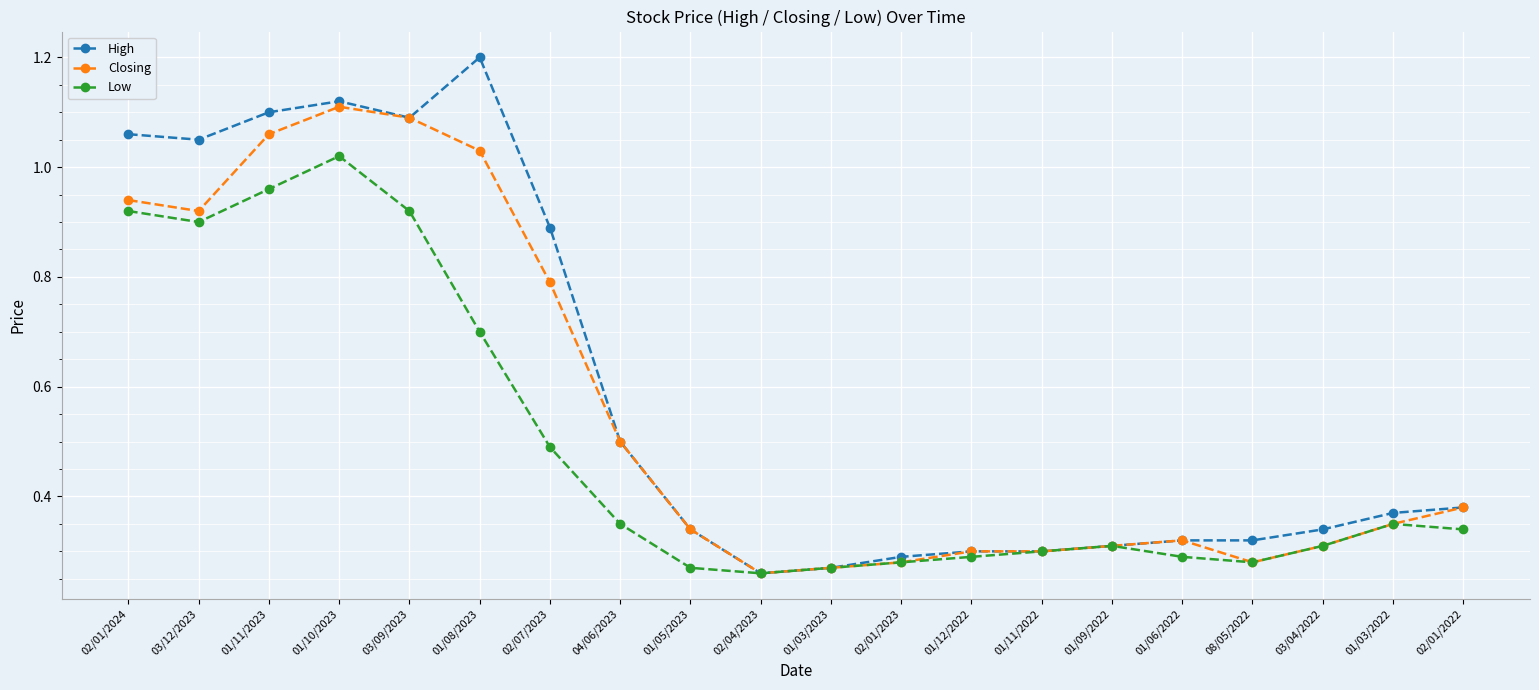

Is this an area chart (filled region under the line)?

No